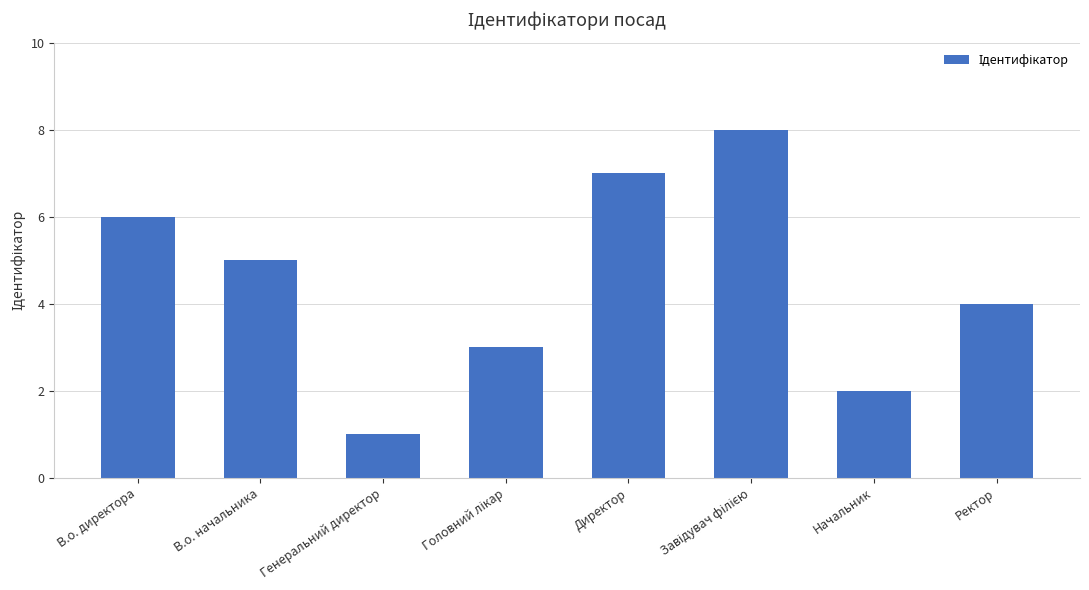

Reading right to left, what are all the values shown in this chart?

4	2	8	7	3	1	5	6